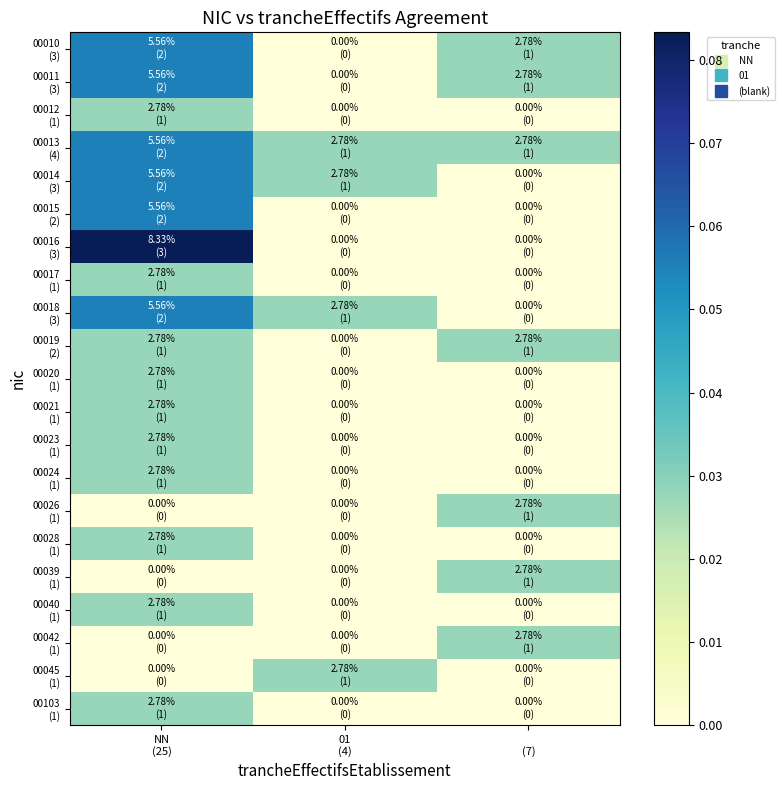

Which series has the largest range (max minus min)?

00016 (3)